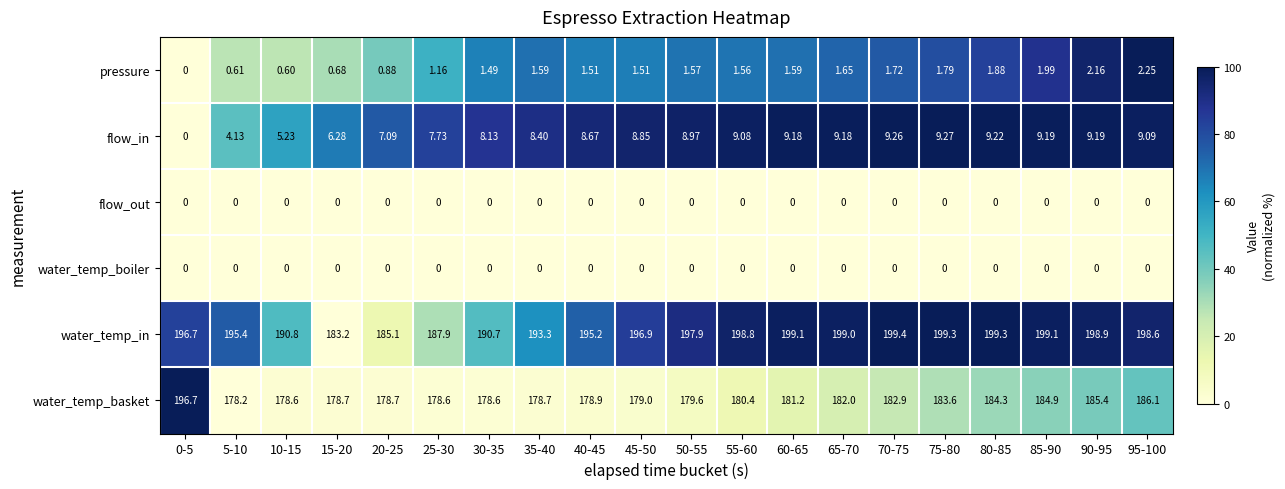

Between 40-45 and 70-75, which series saw the biggest shift?

water_temp_in